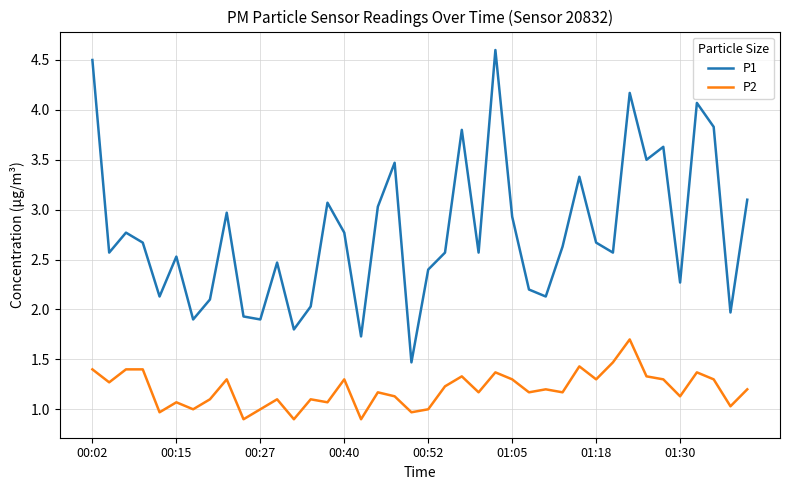

What is the minimum value shown in the chart?

0.9